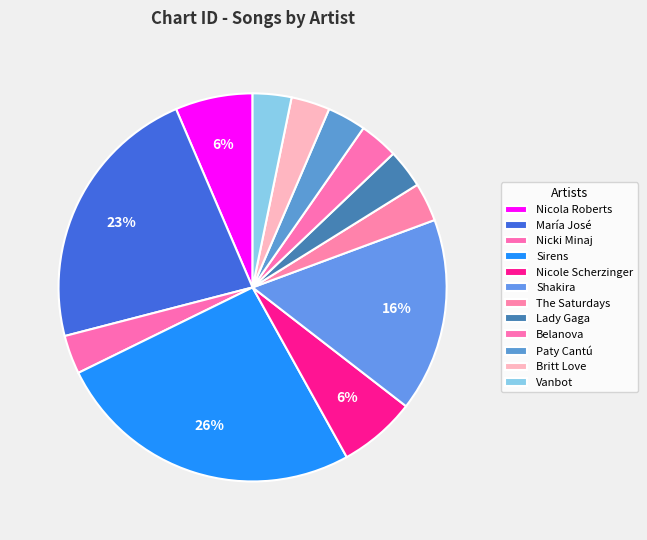

True or false: María José accounts for 17% of the total.

False